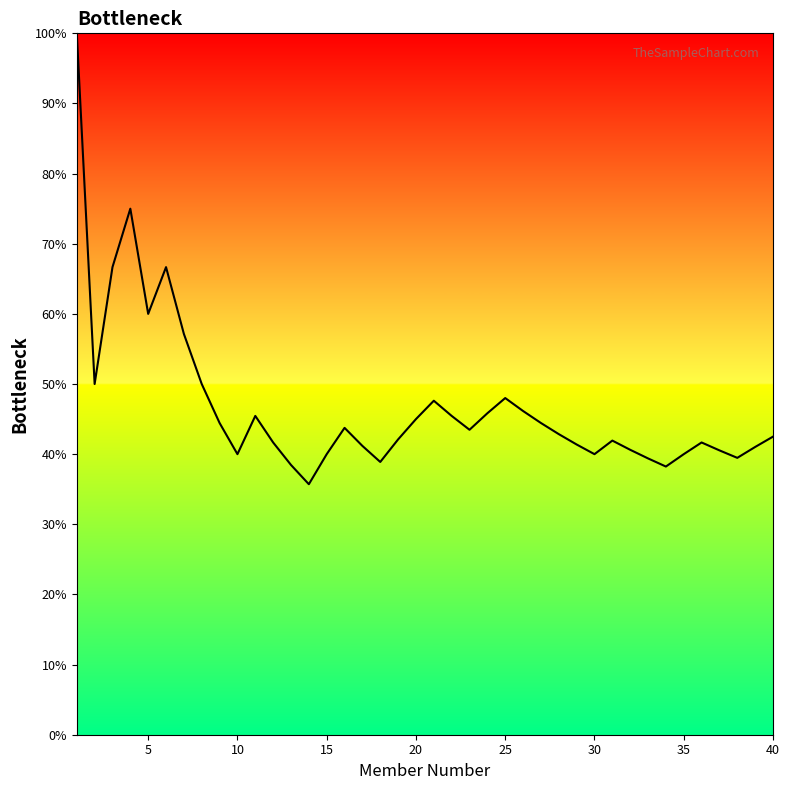

What is the maximum value shown in the chart?

100.0